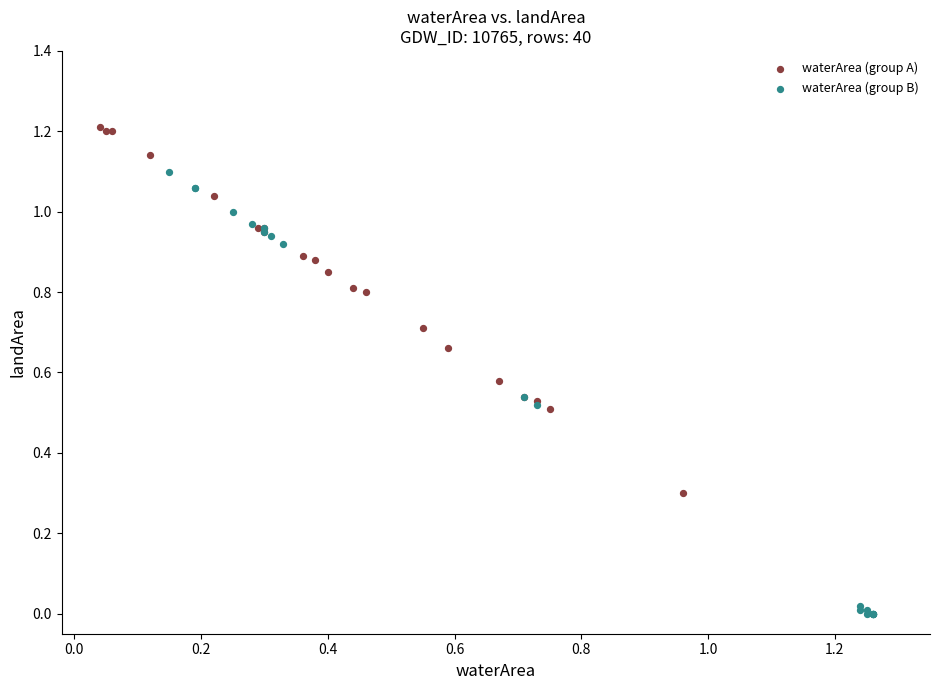

Which series has the widest spread of Y values?

waterArea (group B)